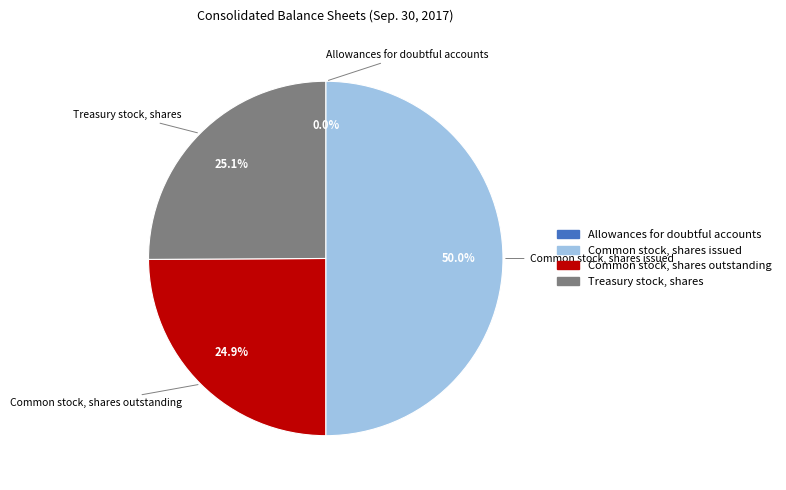

Is it true that Treasury stock, shares is 18% of the pie?

False